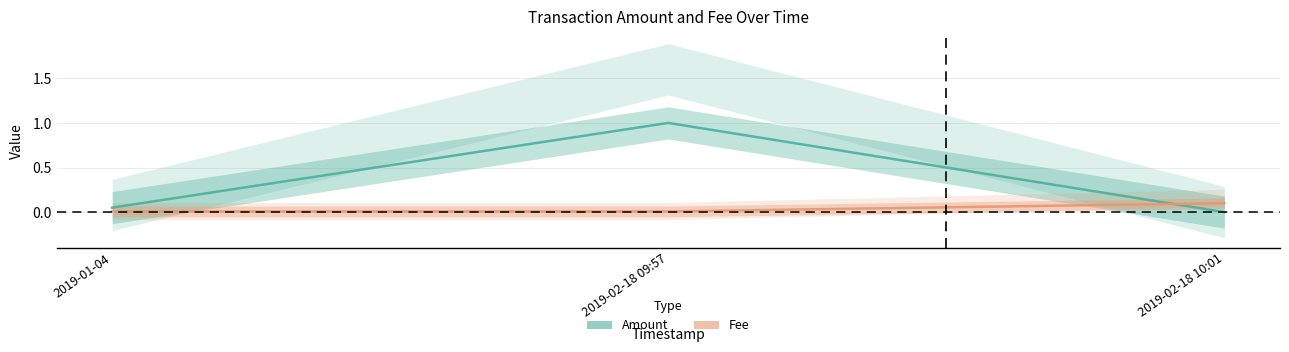

What is the total value across all series at 2019-01-04?

0.1